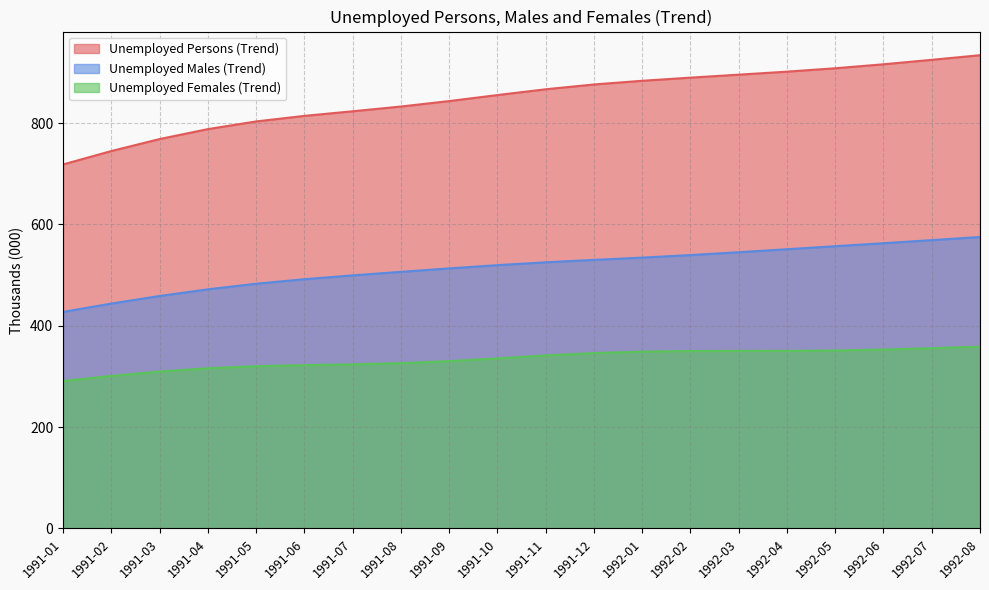

Is it true that Unemployed Males (Trend) equals 539.5 at 1992-02?

True